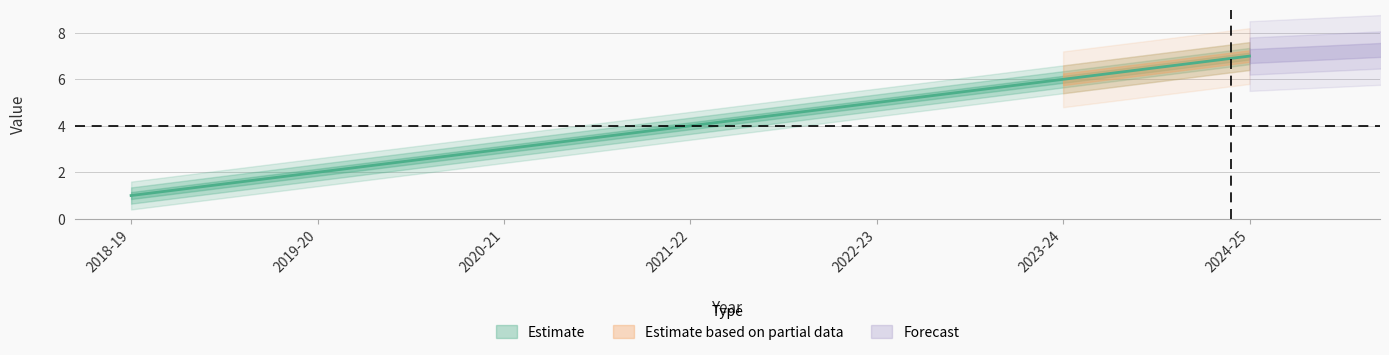

List the labels in order of value, largest first.

2024-25, 2023-24, 2022-23, 2021-22, 2020-21, 2019-20, 2018-19